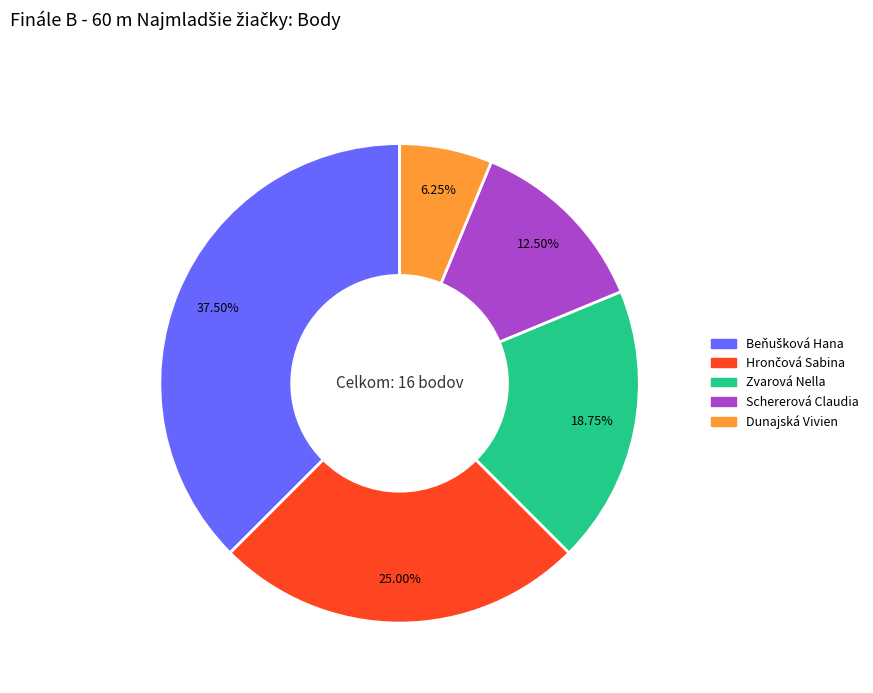

Count the number of slices in the pie.

5